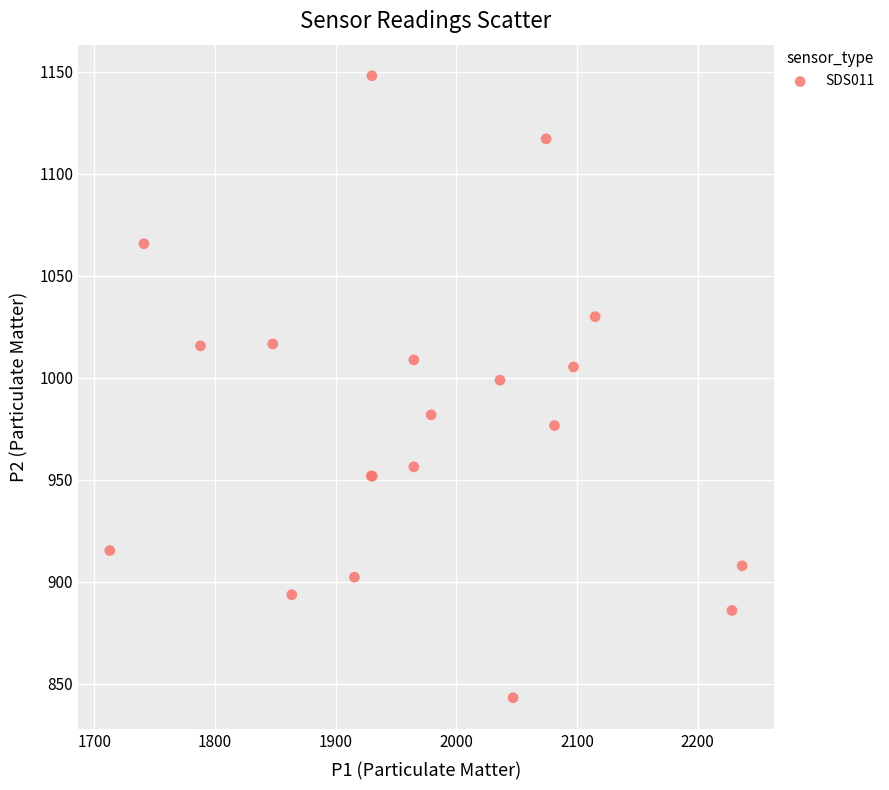

What Y value in the scatter plot is closest to 995?

998.8